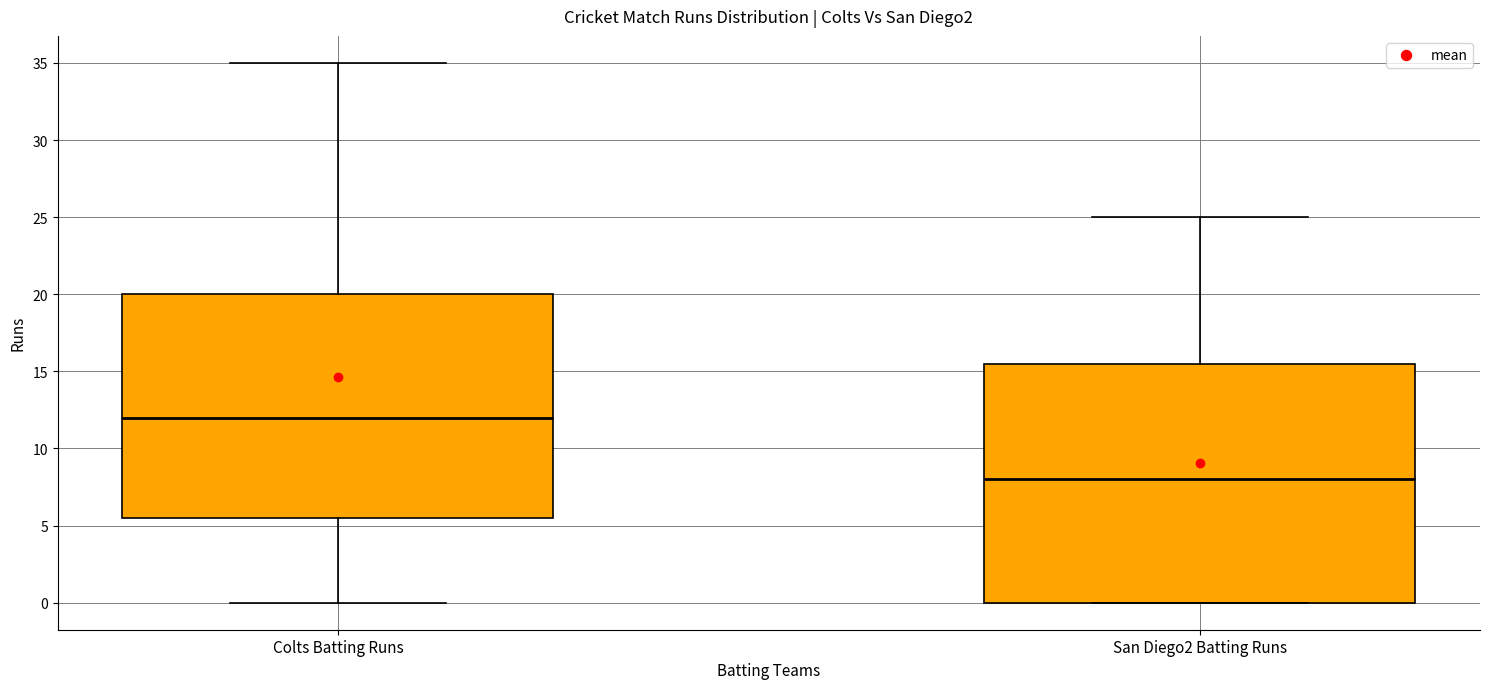

Where does the lower whisker of the box for Colts Batting Runs end on the y-axis? The values are not printed on the chart, so give them approximately, as read against the axis.

0.0